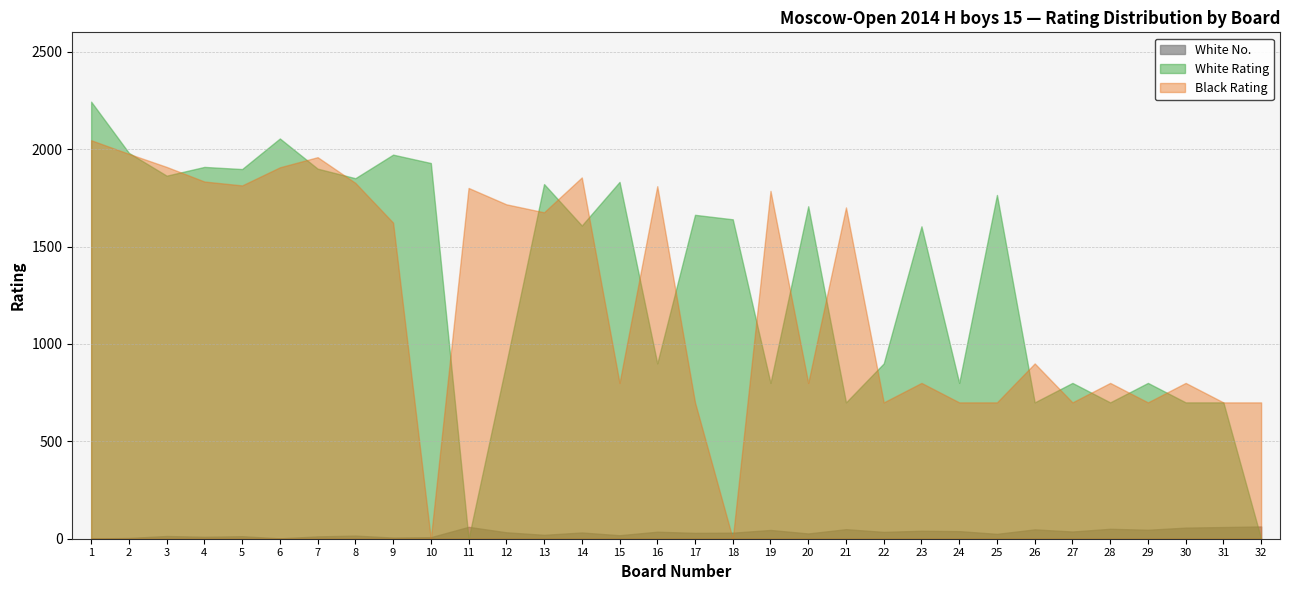

What is the value of the Black Rating point at the 16th from the left?

1810